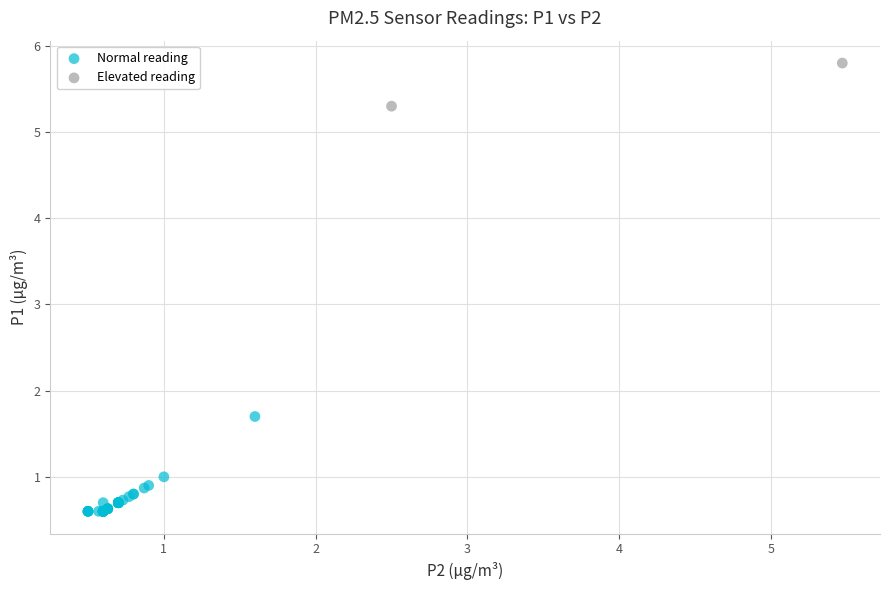

Which series contains the highest Y value?

Elevated reading